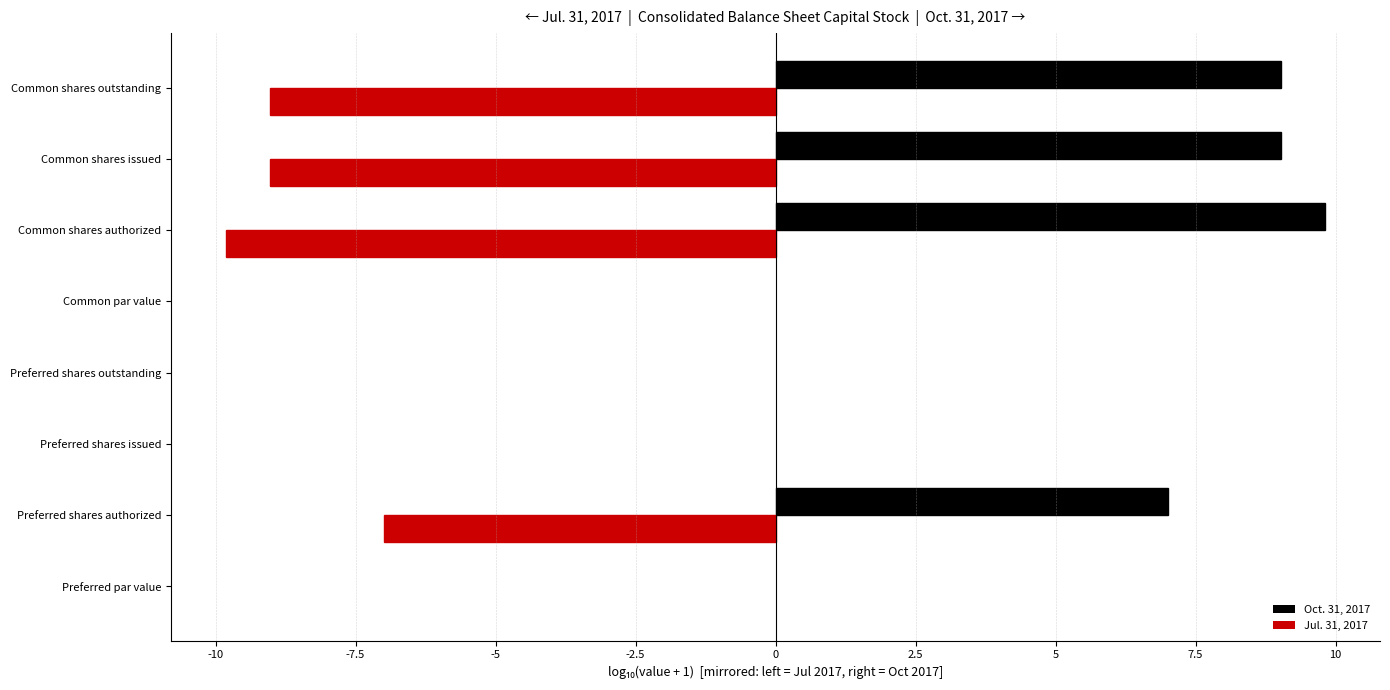

At which label is Jul. 31, 2017 closest to -4?

Preferred shares authorized